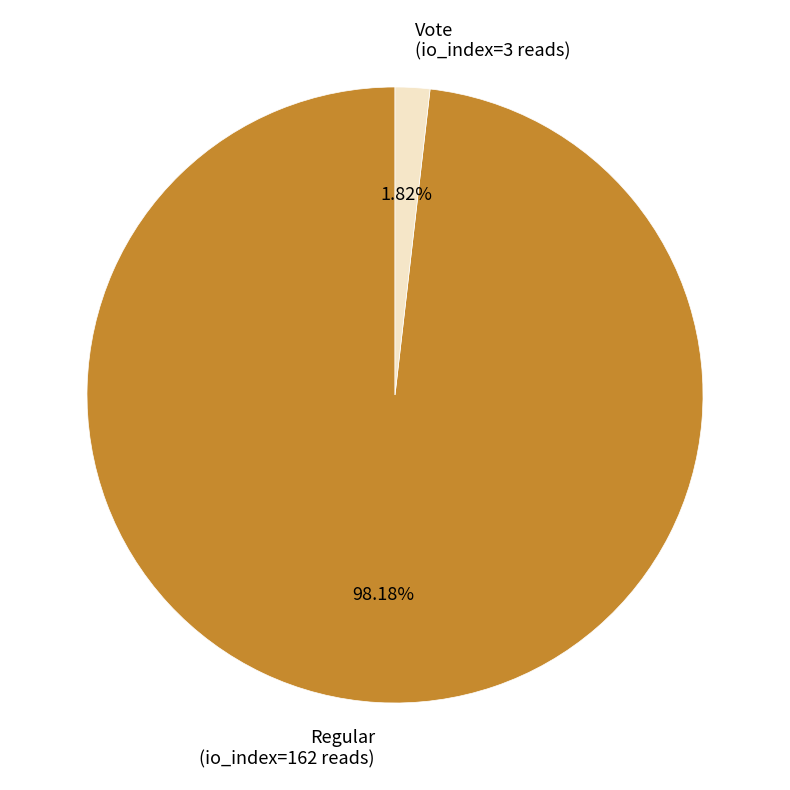

Count the number of slices in the pie.

2